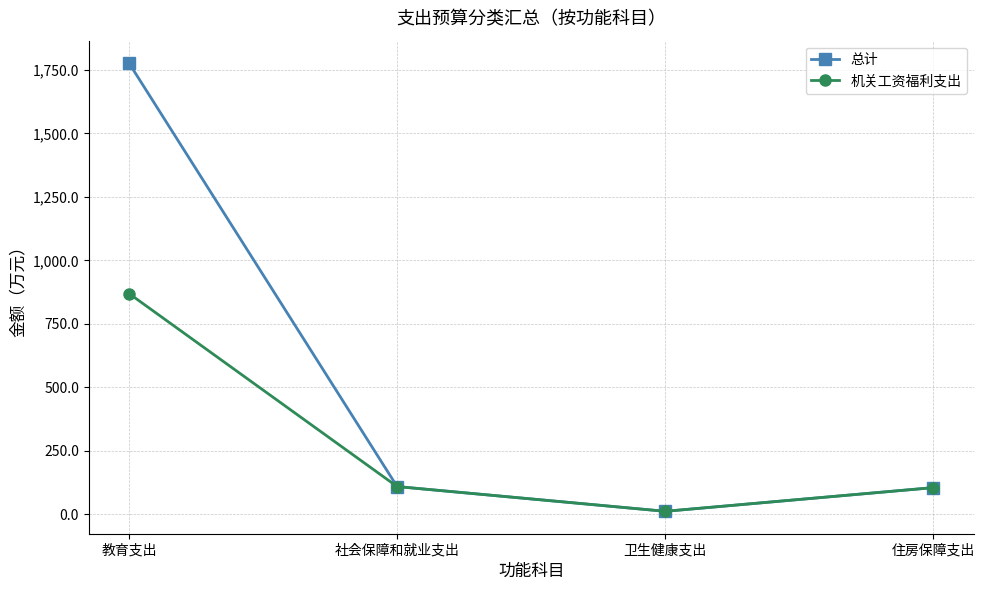

Is the value of 机关工资福利支出 at 教育支出 greater than the value of 总计 at 教育支出?

No